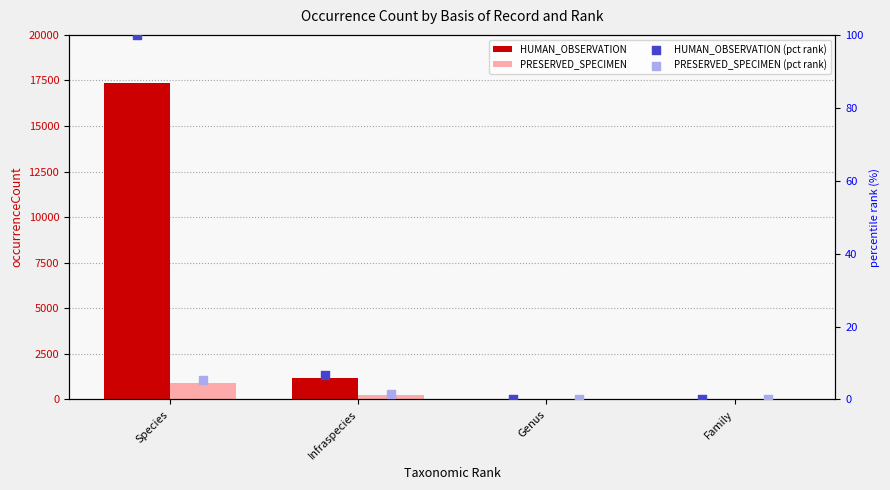

What are all the series names shown in the legend?

HUMAN_OBSERVATION, PRESERVED_SPECIMEN, HUMAN_OBSERVATION (pct rank), PRESERVED_SPECIMEN (pct rank)